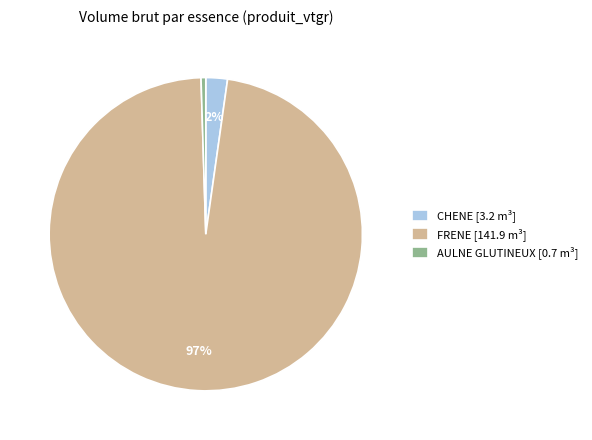

Which has a higher value, CHENE [3.2 m³] or FRENE [141.9 m³]?

FRENE [141.9 m³]